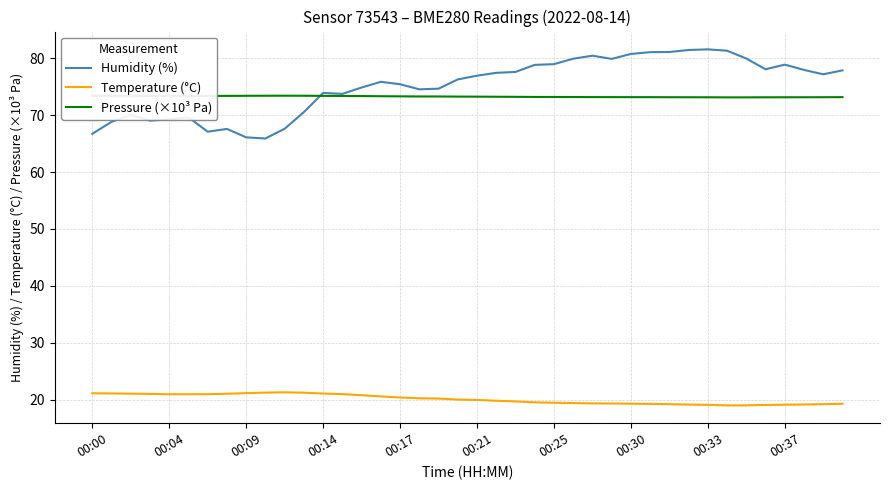

Is this an area chart (filled region under the line)?

No